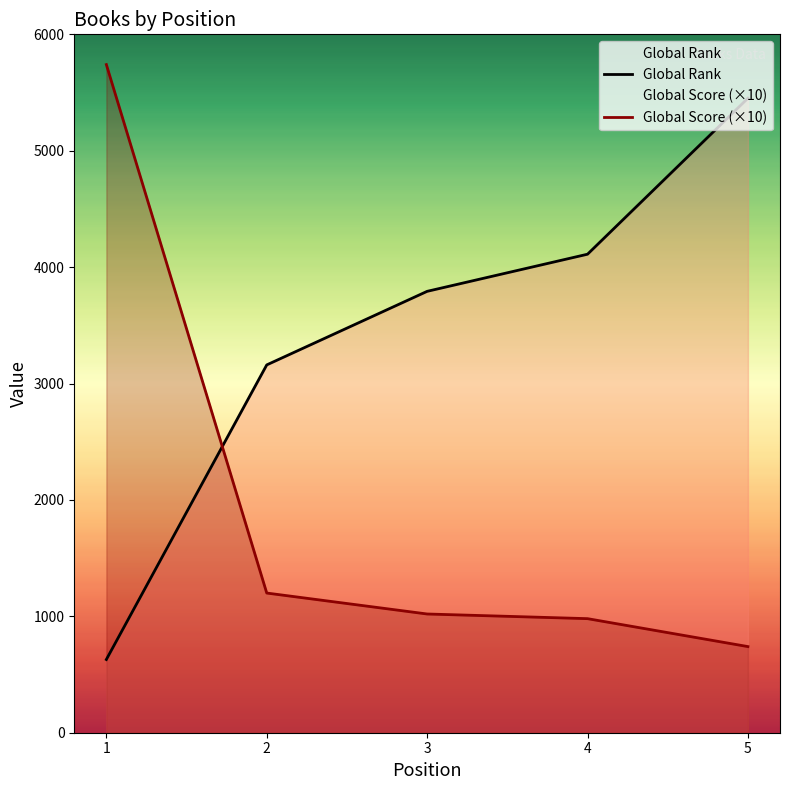

At which category is the sum across all series the highest?

1